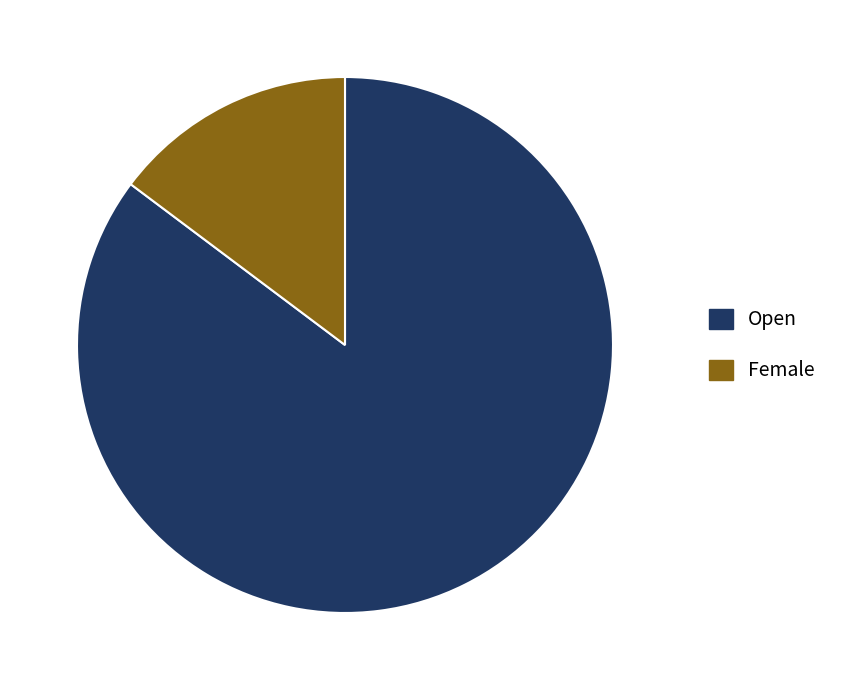

Which category has the biggest portion of the pie?

Open